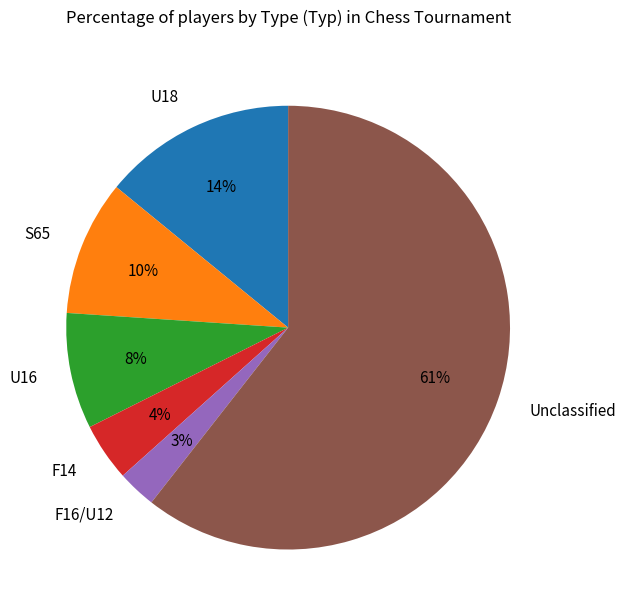

What is the ratio of the value at U16 to the value at F14?

2.0